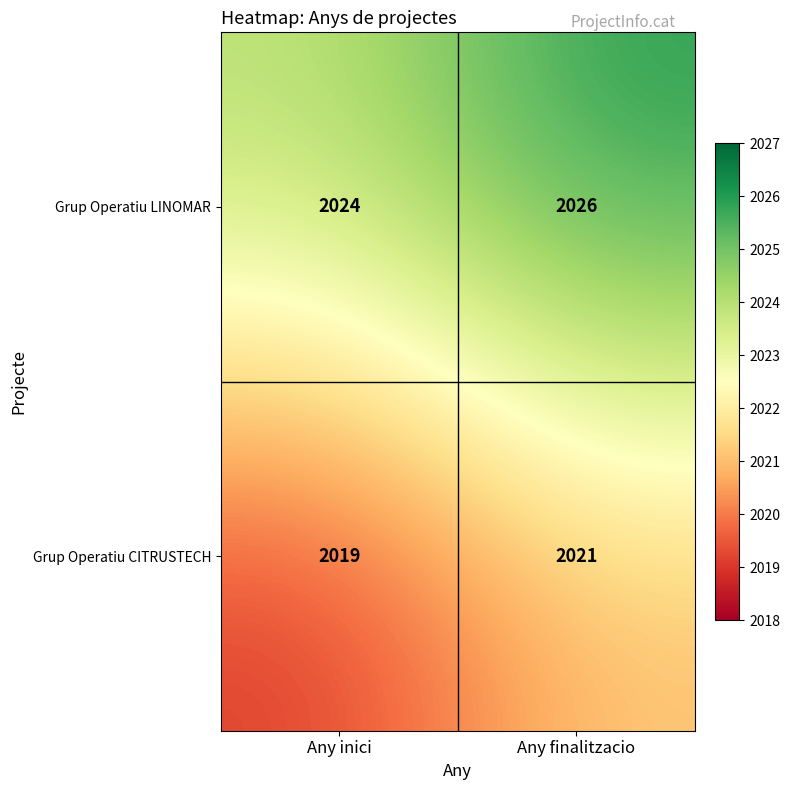

What is the difference between the highest and lowest values at Any inici?

5